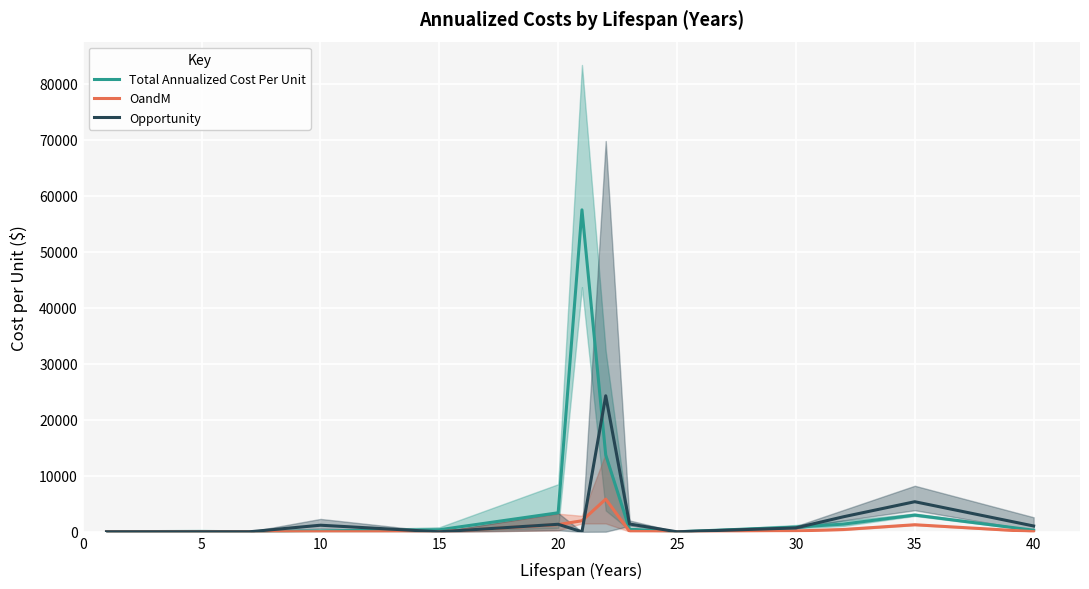

Which series has the largest total across all categories?

Total Annualized Cost Per Unit